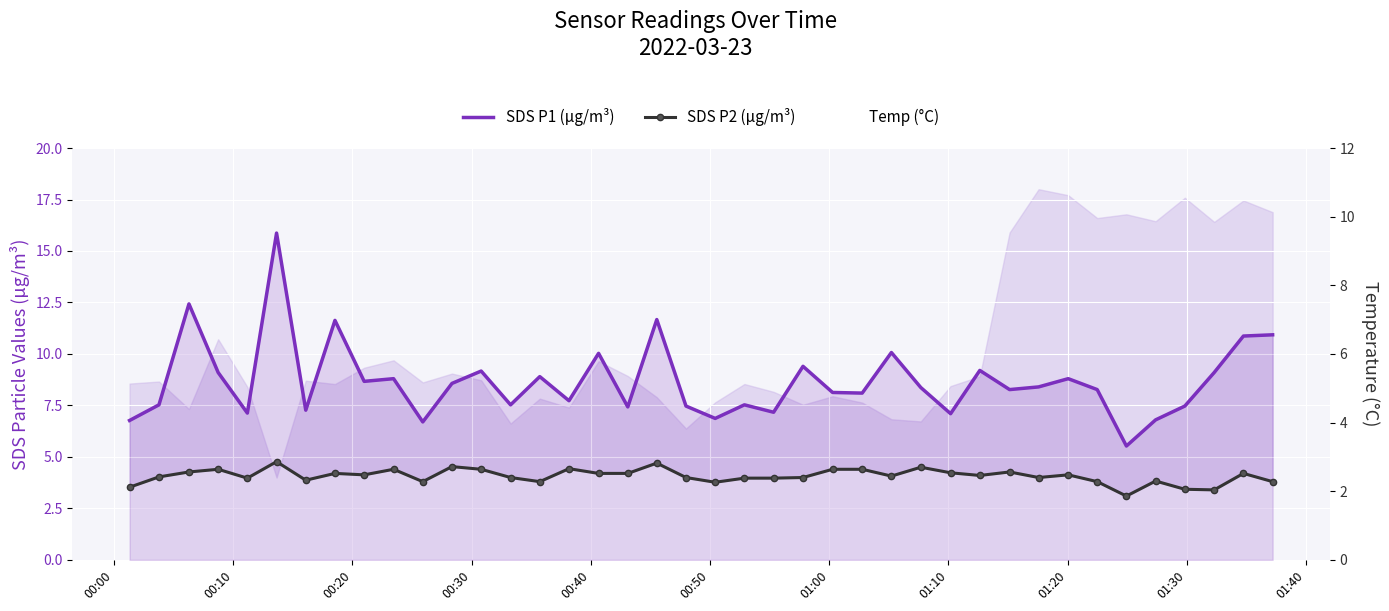

What is the minimum value for SDS P1 (µg/m³)?

5.5